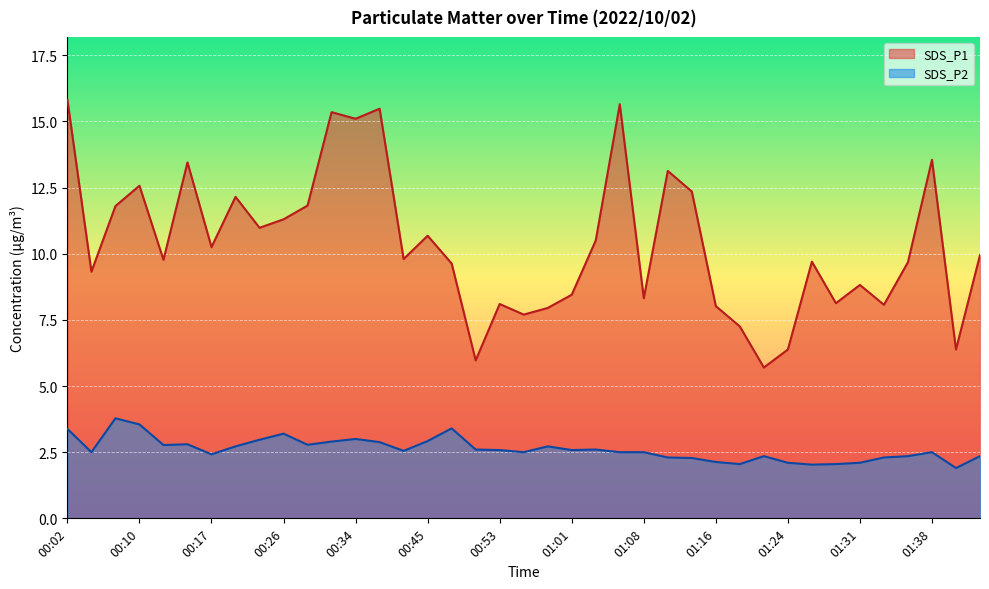

Where is the first local minimum for SDS_P2?

00:04